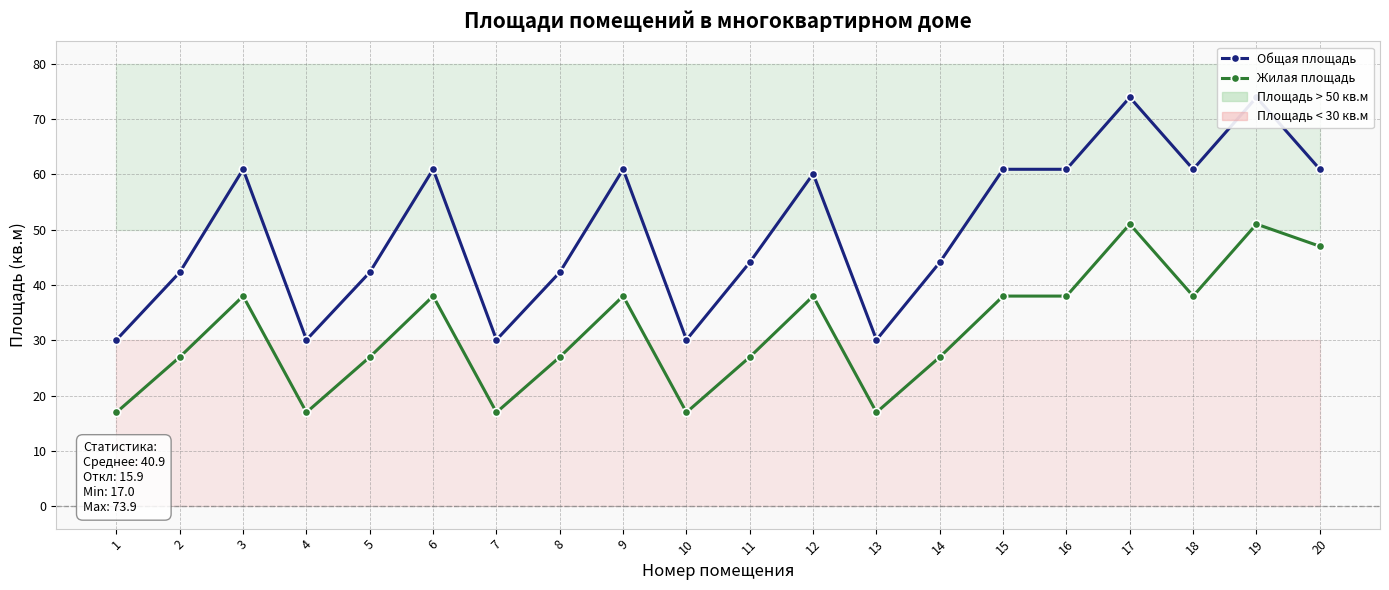

Is the value of Жилая площадь at 19 greater than the value of Общая площадь at 14?

Yes